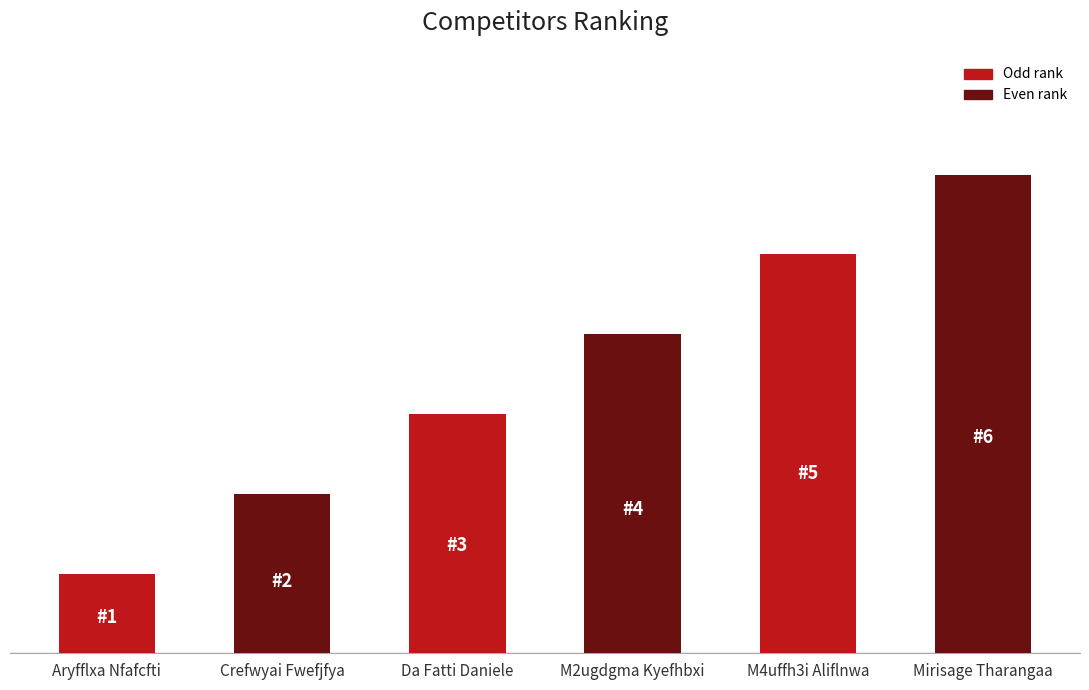

List the labels in order of value, smallest first.

Aryfflxa Nfafcfti, Crefwyai Fwefjfya, Da Fatti Daniele, M2ugdgma Kyefhbxi, M4uffh3i Aliflnwa, Mirisage Tharangaa